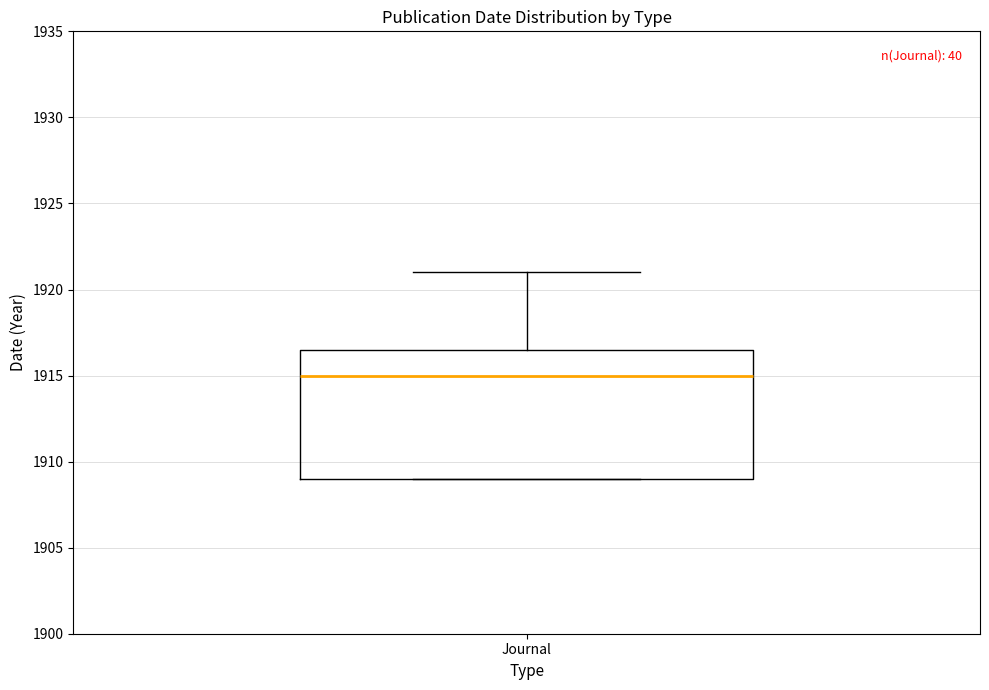

Read this box plot against the y-axis: the position of the median line, the range covered by the box, and the ends of both whiskers. The values are not printed on the chart, so give them approximately, as read against the axis.

median 1915.0, box 1909.0 to 1916.5, whiskers 1909.0 to 1921.0